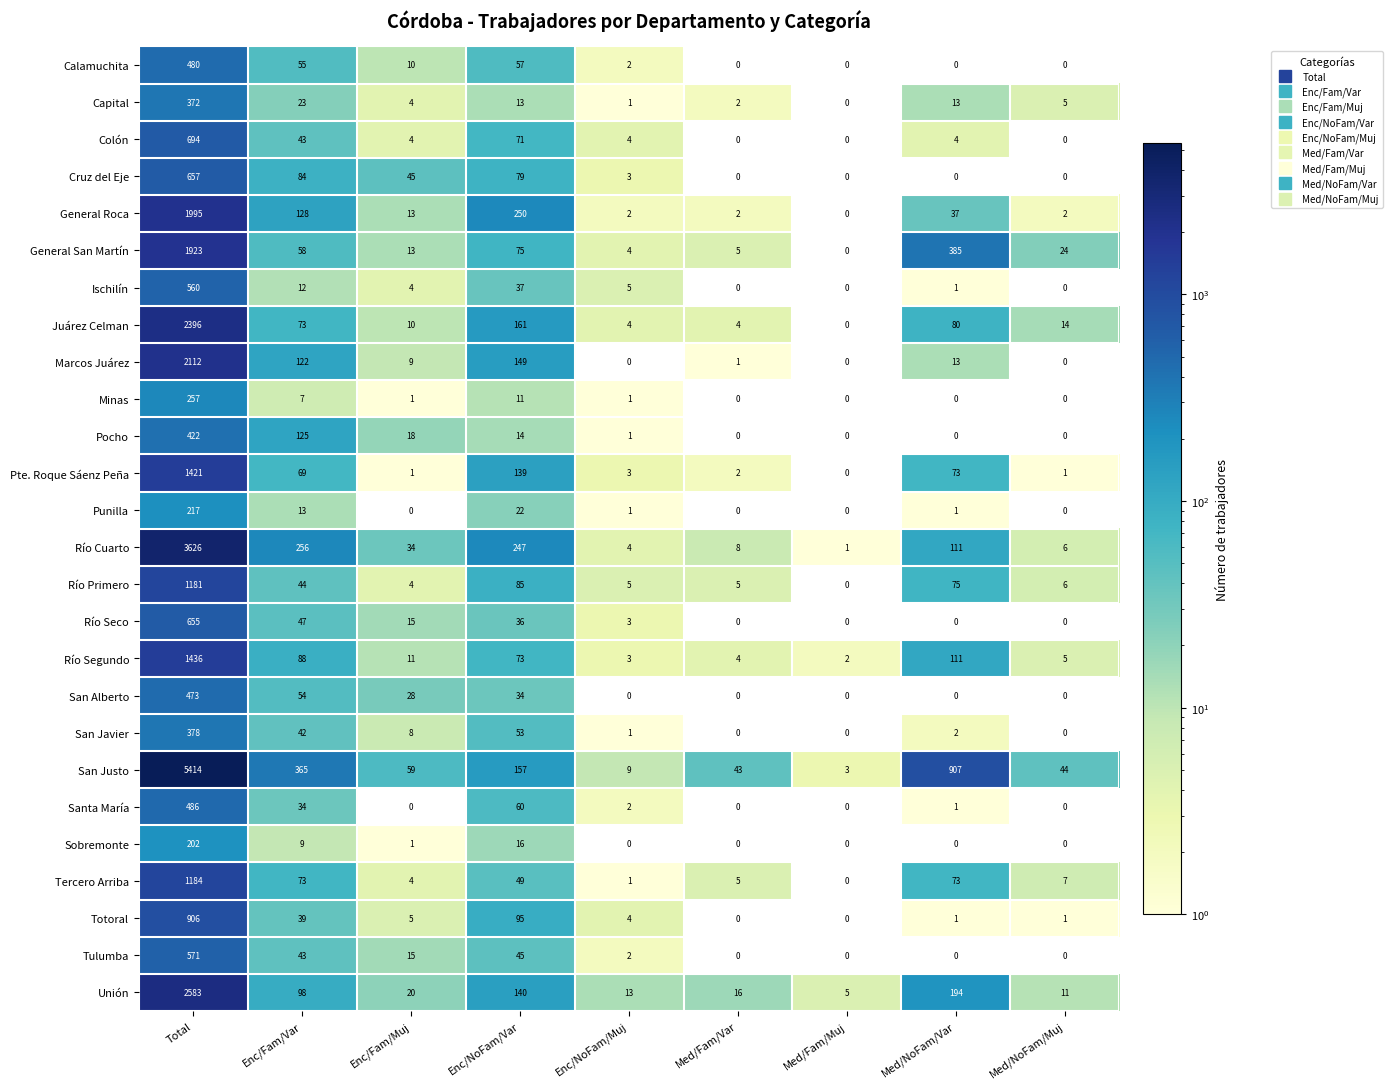

How many data points does each series have?

9